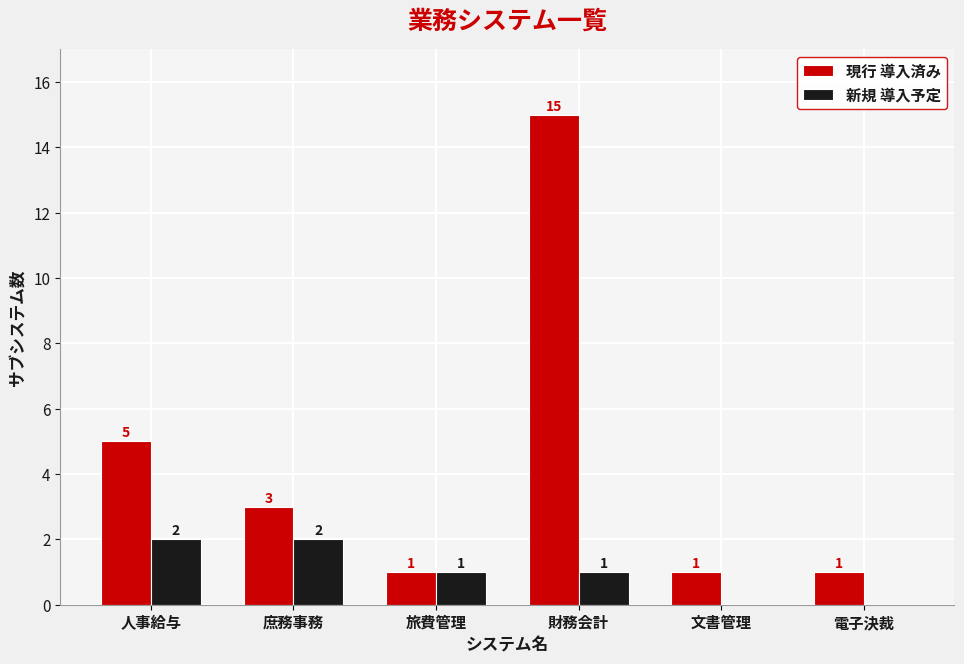

At which label is 現行 導入済み closest to 8?

人事給与